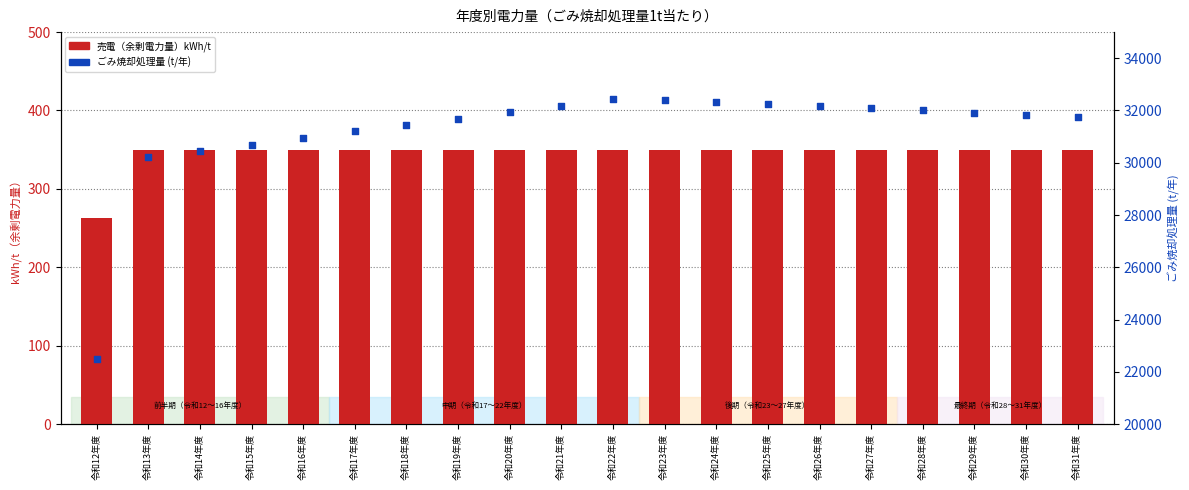

What are all the series names shown in the legend?

売電（余剰電力量）kWh/t, ごみ焼却処理量 (t/年)